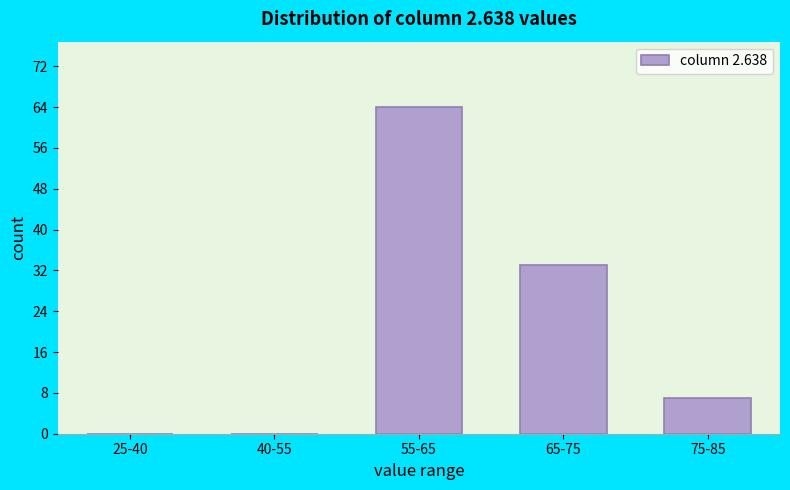

Reading left to right, list all the values displayed in this chart.

25-40=0	40-55=0	55-65=64	65-75=33	75-85=7